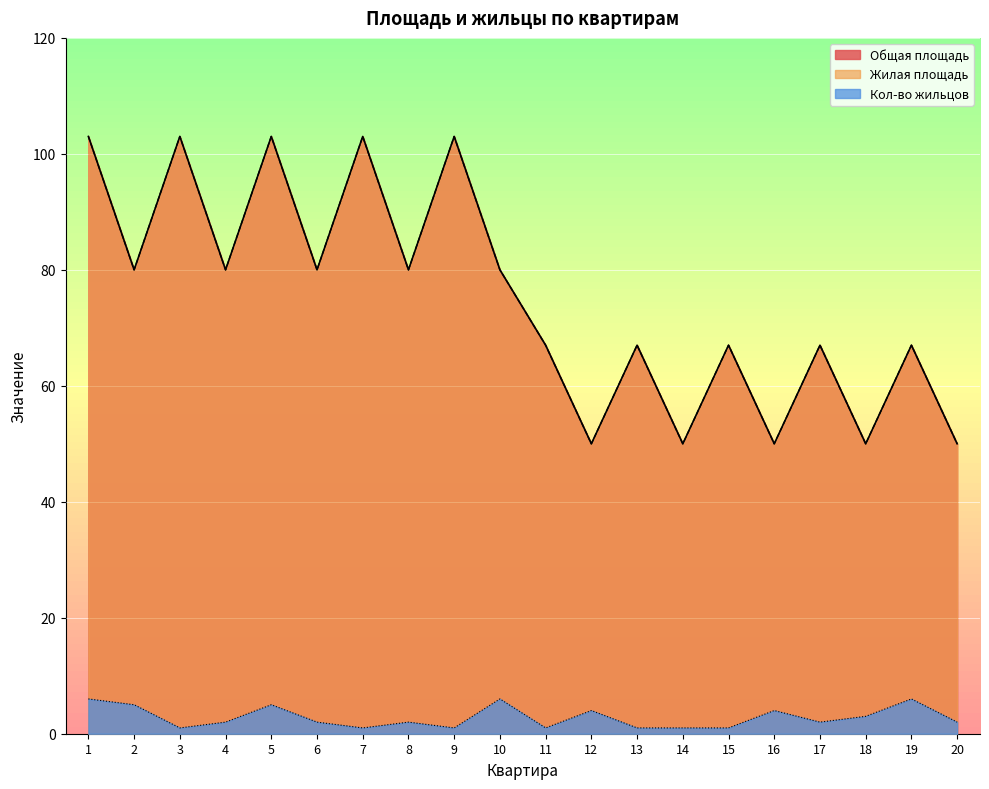

What is the difference between the Общая площадь values at 14 and 10?

30